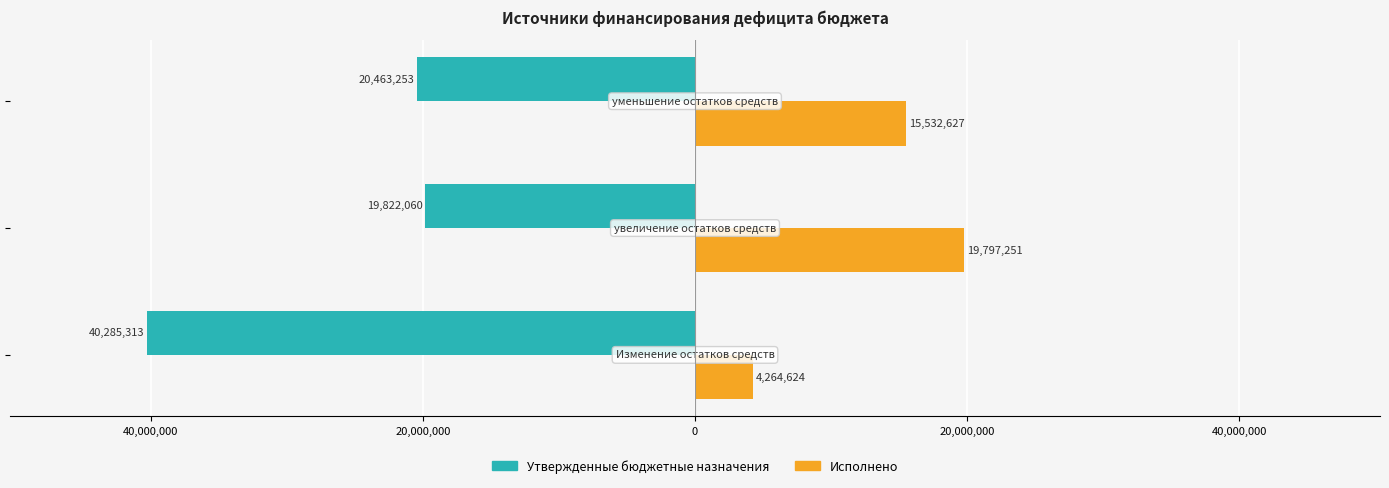

What are all the series names shown in the legend?

Утвержденные бюджетные назначения, Исполнено